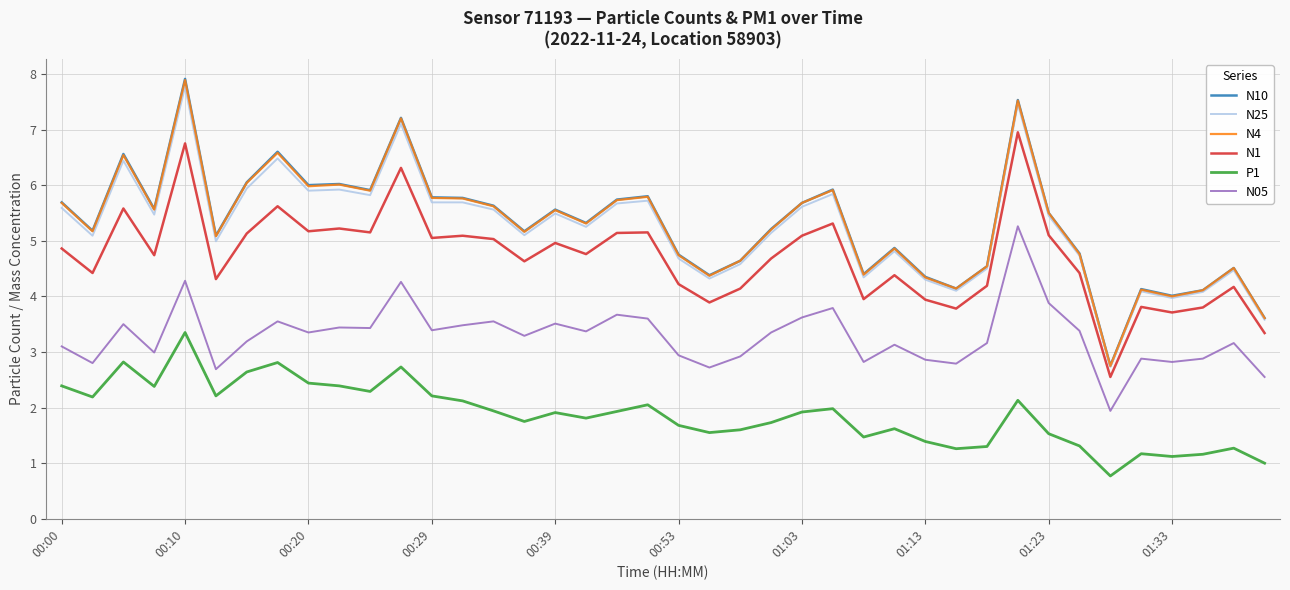

True or false: N05 and N25 cross at least once.

False